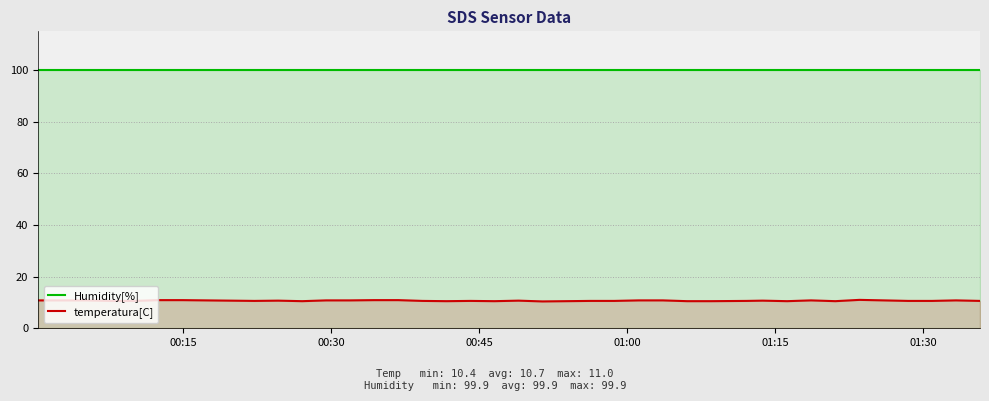

Which series has the largest range (max minus min)?

temperatura[C]